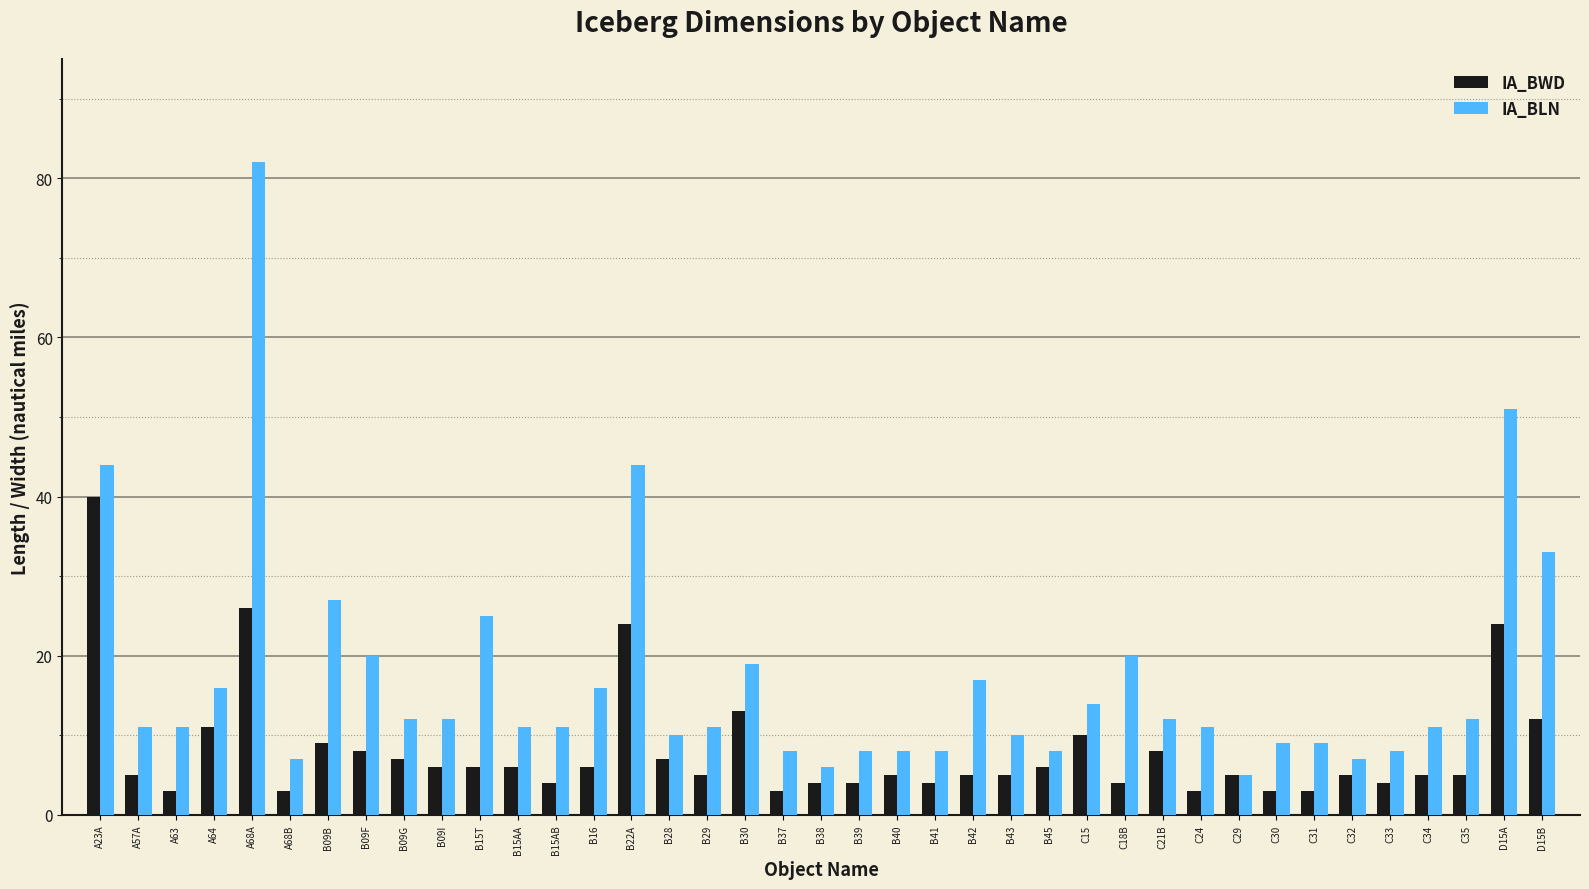

How many groups of bars are there?

39